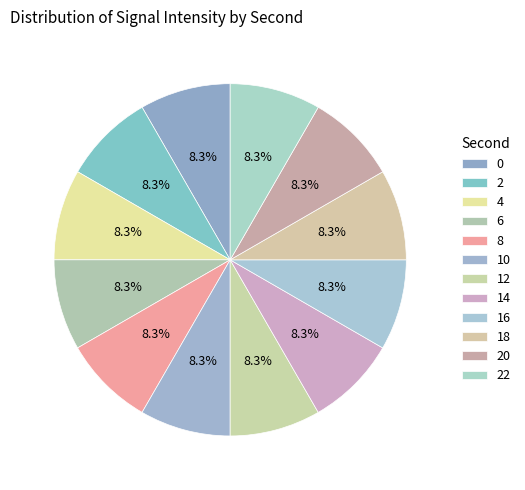

Is there any slice that represents more than half of the pie?

No